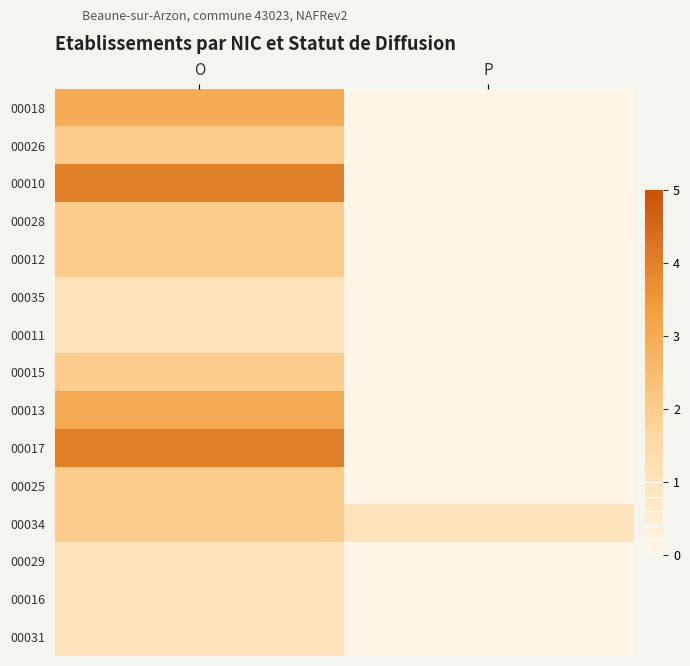

Count the number of categories in the chart.

2